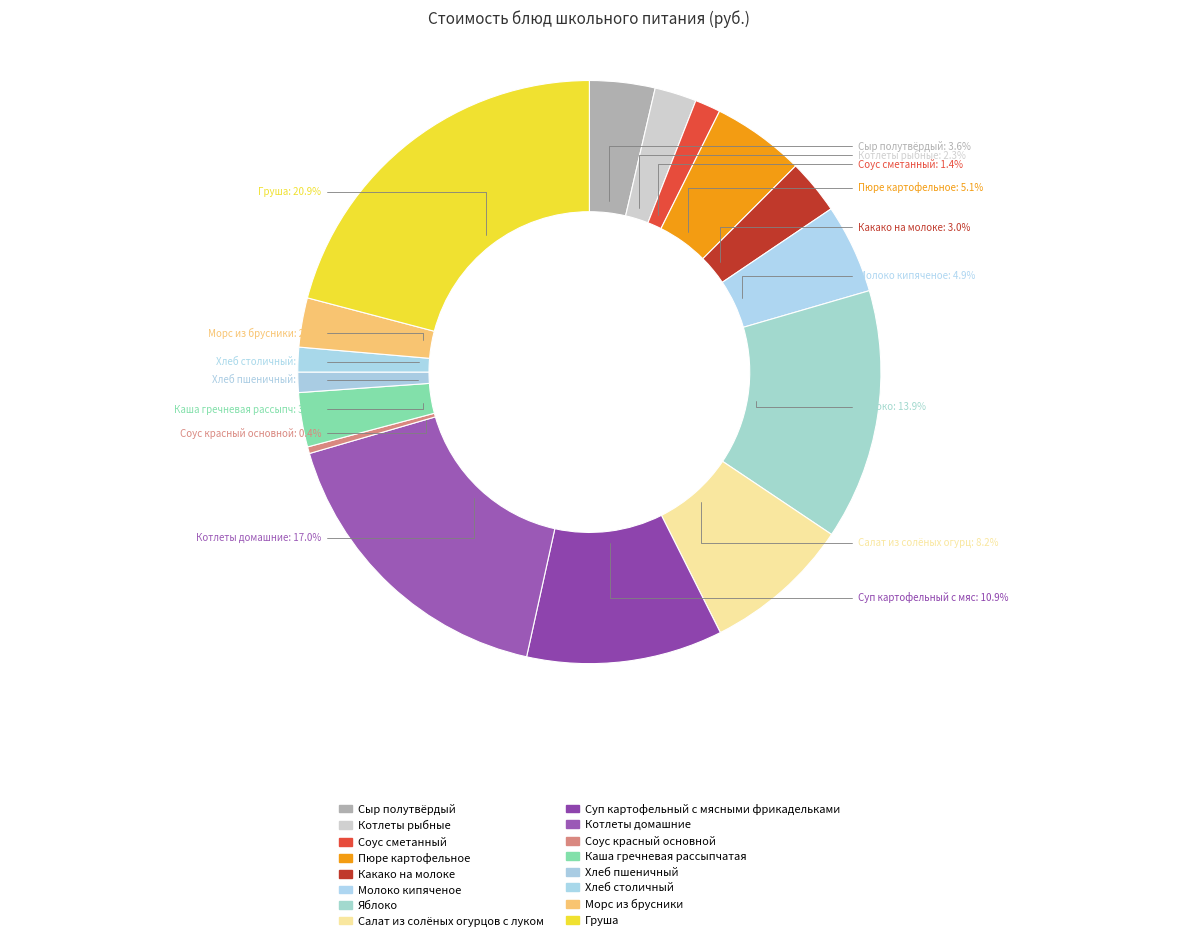

What is the change in value from Салат из солёных огурцов с луком to Груша?

+55.9